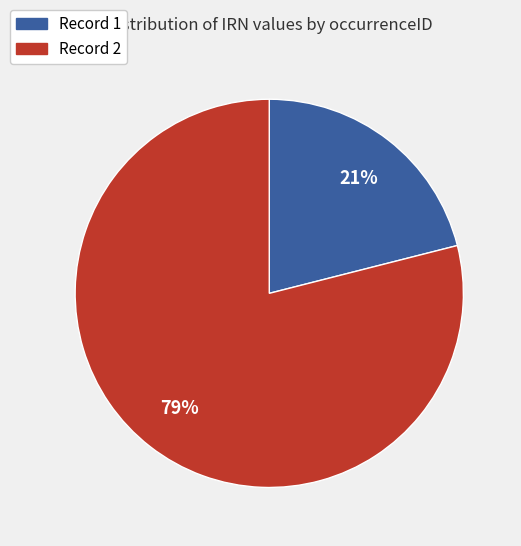

Rank the categories by value from highest to lowest.

Record 2, Record 1